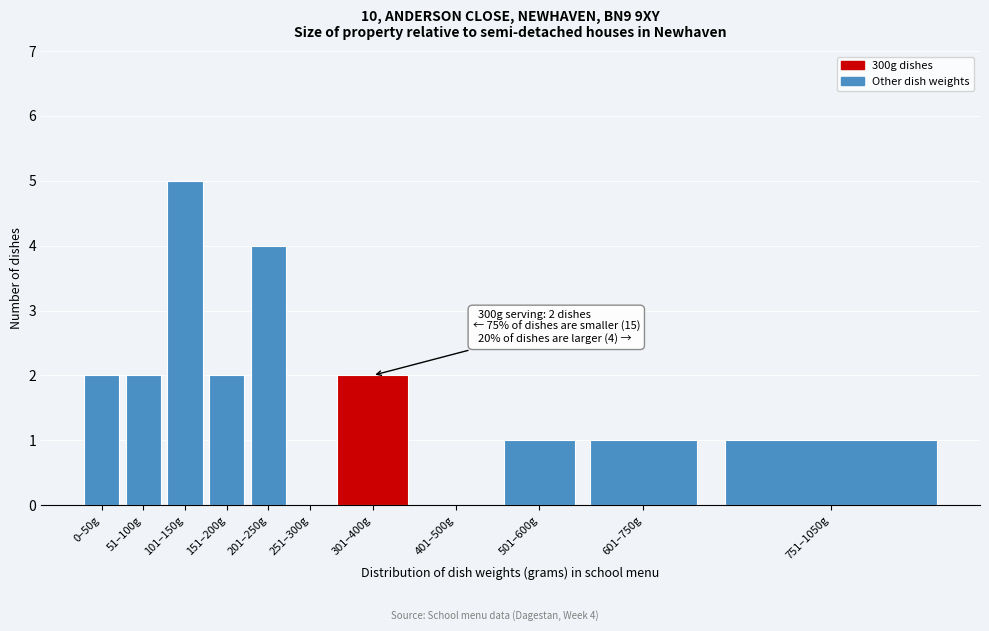

Reading left to right, list all the values displayed in this chart.

0–50g=2	51–100g=2	101–150g=5	151–200g=2	201–250g=4	251–300g=0	301–400g=2	401–500g=0	501–600g=1	601–750g=1	751–1050g=1